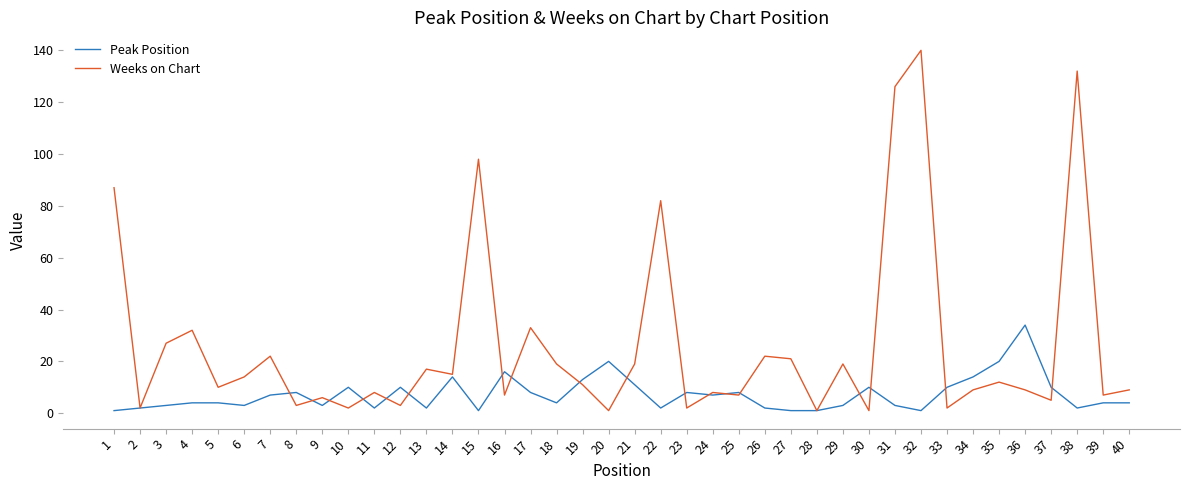

Which series has the largest total across all categories?

Weeks on Chart